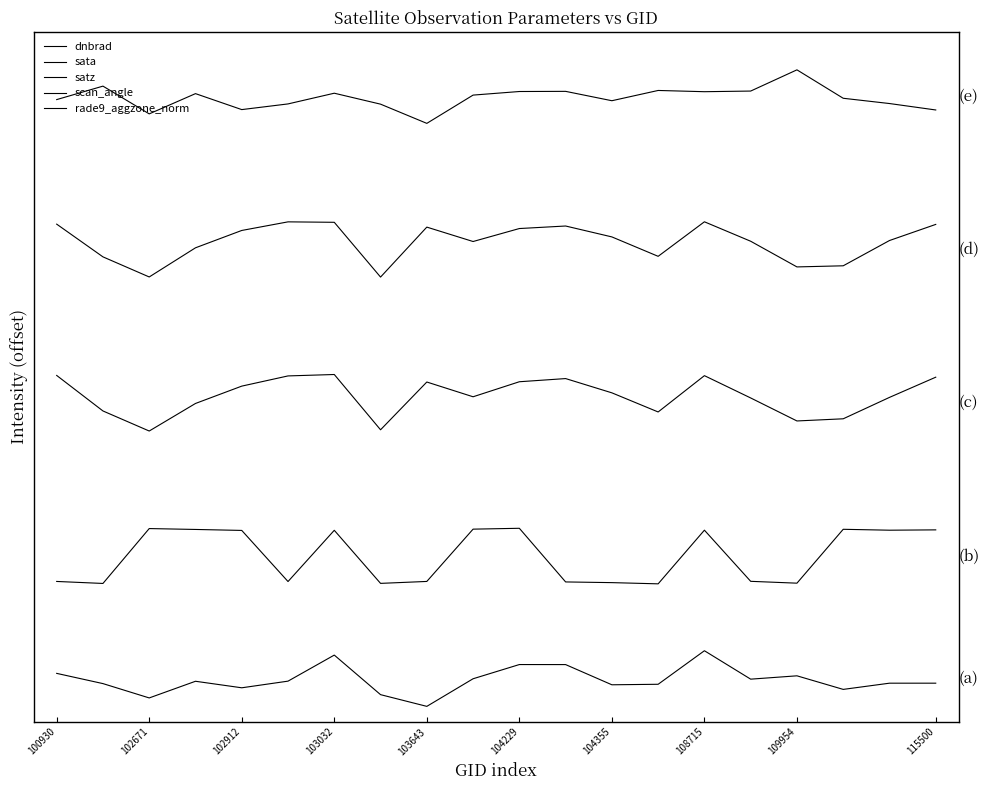

Does the chart have visible grid lines?

No